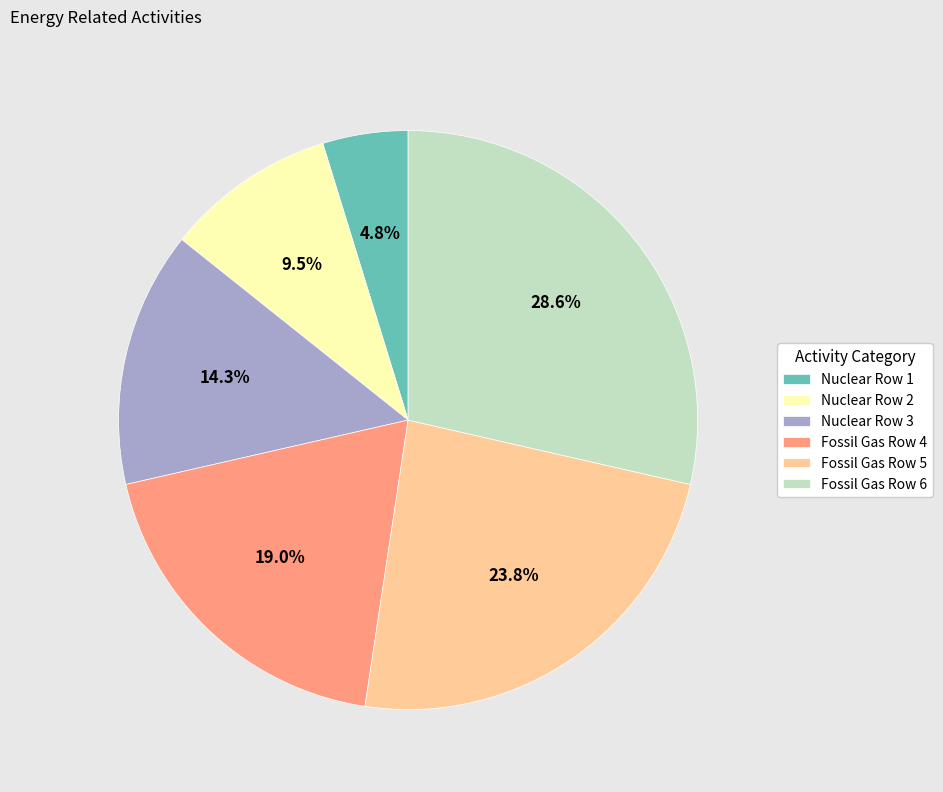

The Fossil Gas Row 4 slice represents 30% of the pie. True or false?

False